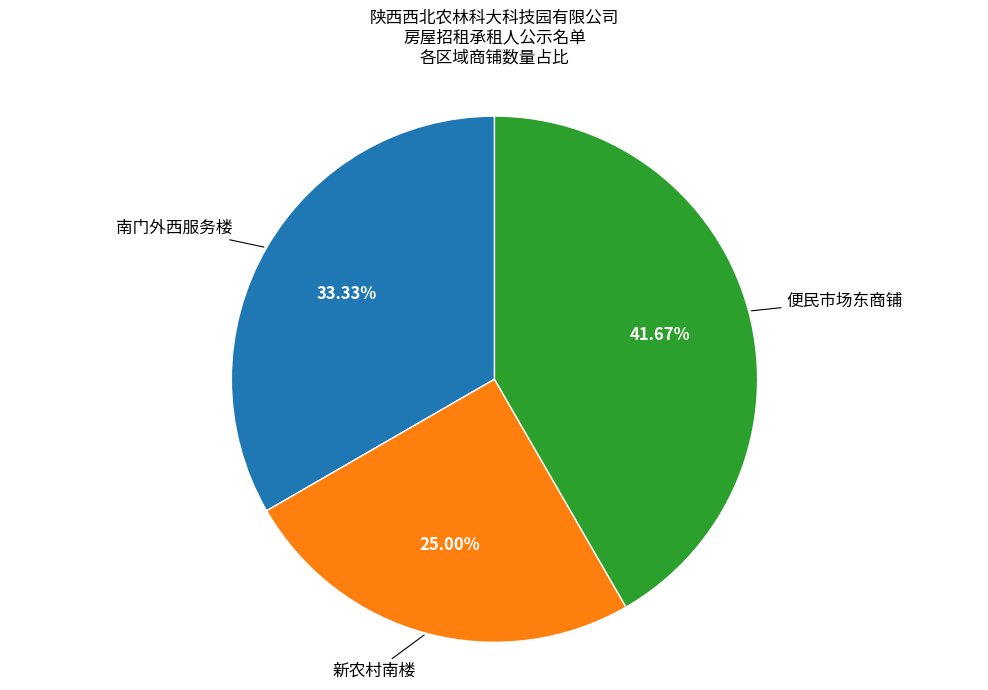

Does any single category account for the majority?

No